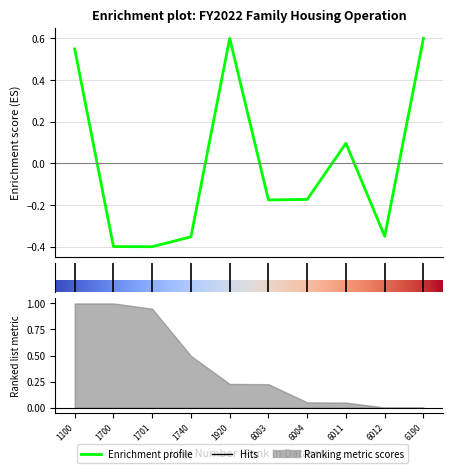

What is the change in value from 1740 to 6003?

+0.2